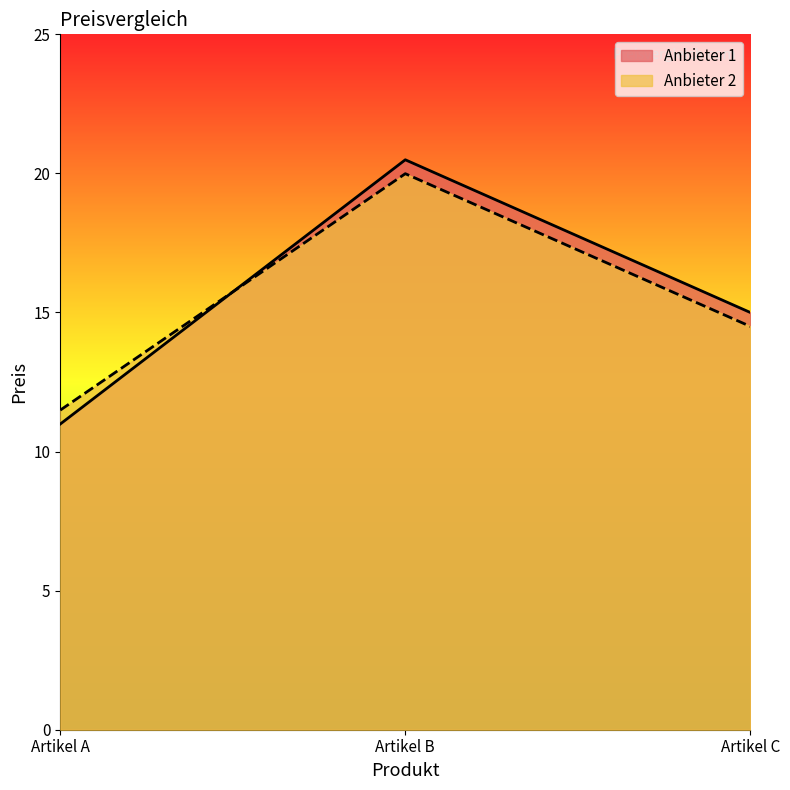

Which category has the lowest value across all series?

Artikel A